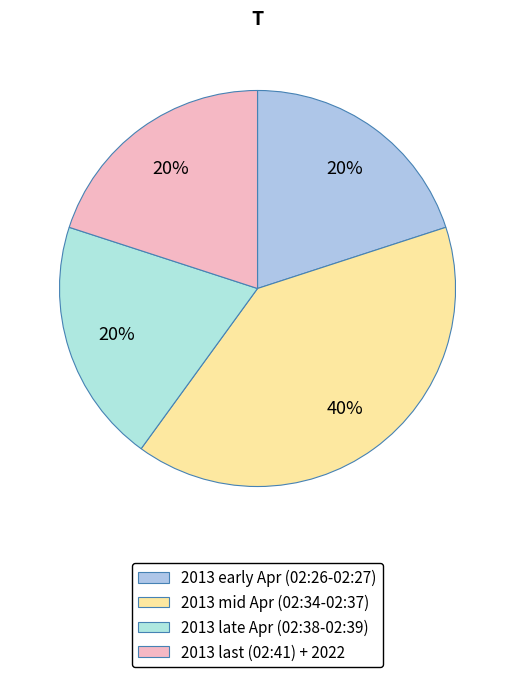

How many slices are in this pie chart?

4